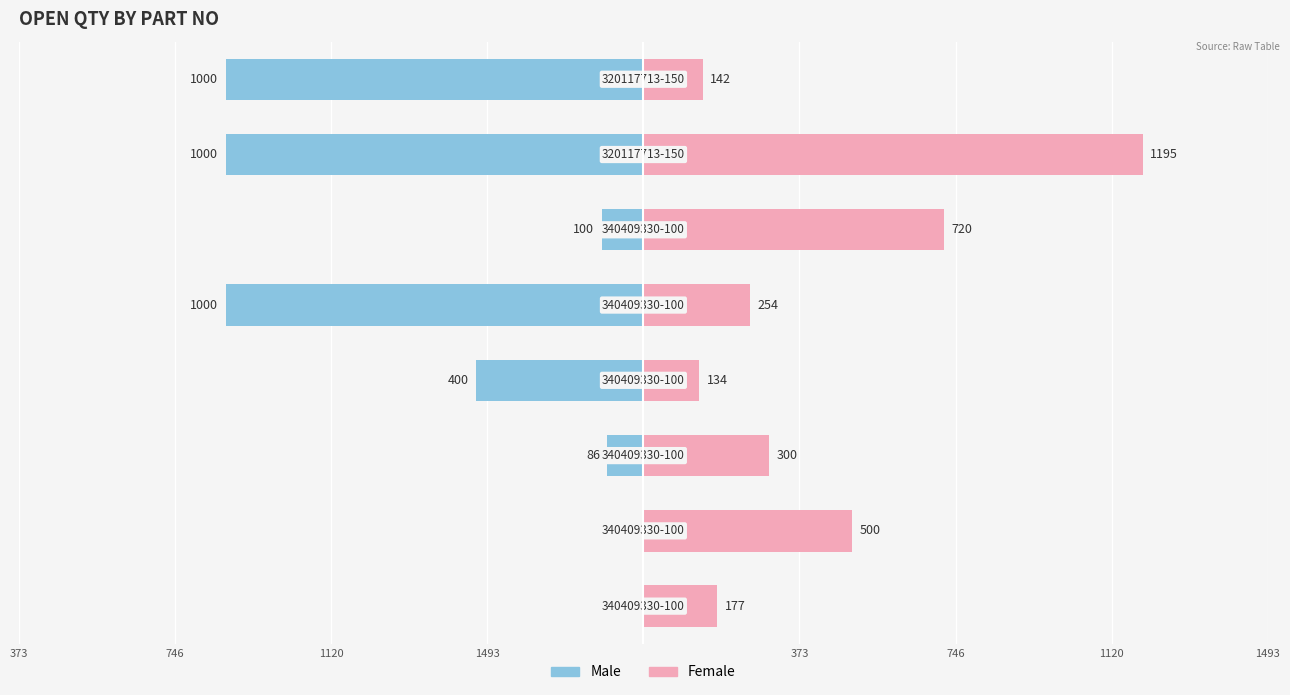

Reading left to right, extract all data points from this chart.

Male: 1493=0	1120=0	746=-86	373=-400	373=-1000	746=-100	1120=-1000	1493=-1000
Female: 1493=177	1120=500	746=300	373=134	373=254	746=720	1120=1195	1493=142